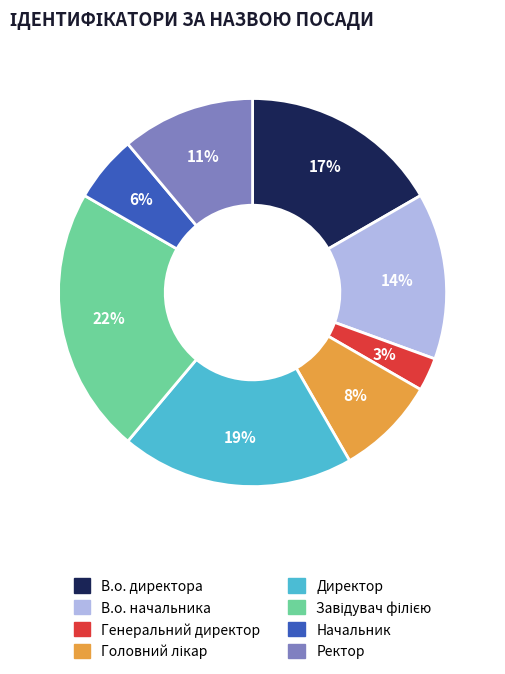

True or false: В.о. начальника accounts for 5% of the total.

False